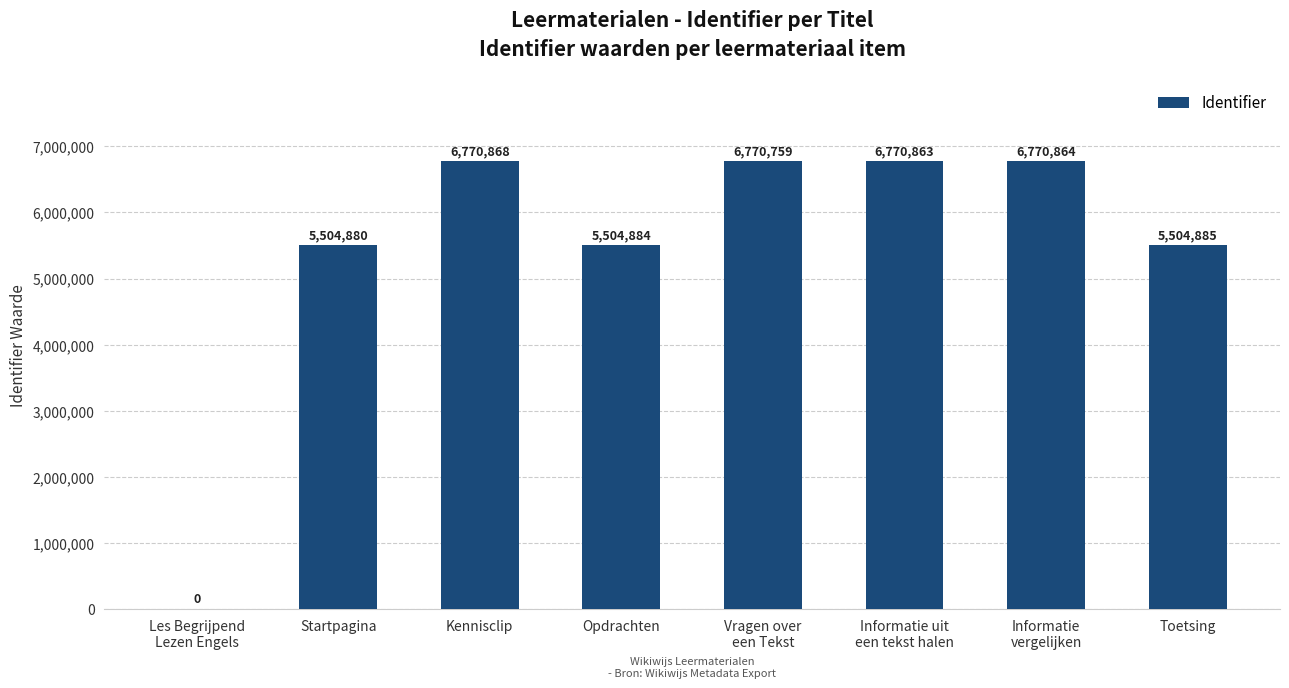

What is the sum of the values at Startpagina and Toetsing?

11009765